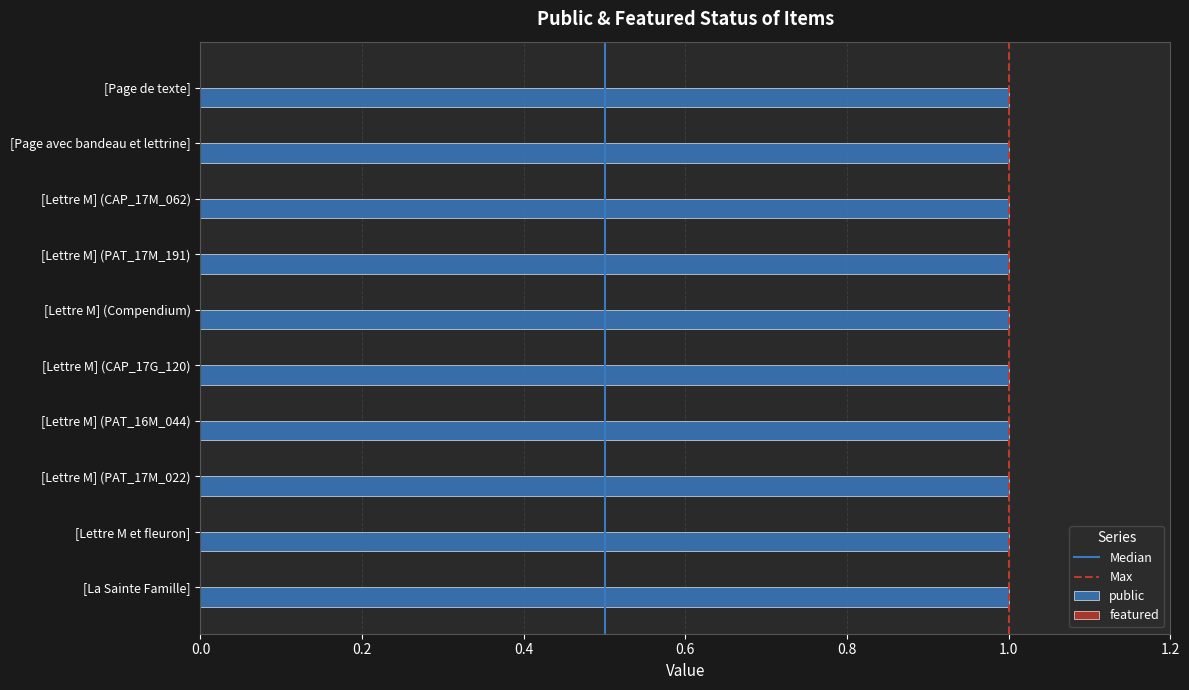

Does the chart contain stacked bars?

No